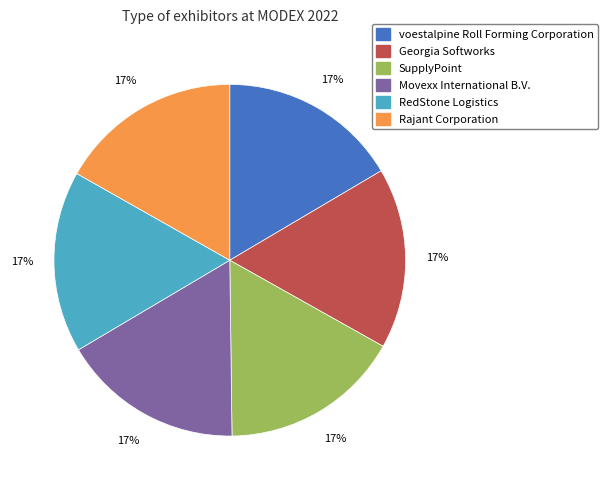

Is it true that Georgia Softworks is 17% of the pie?

True